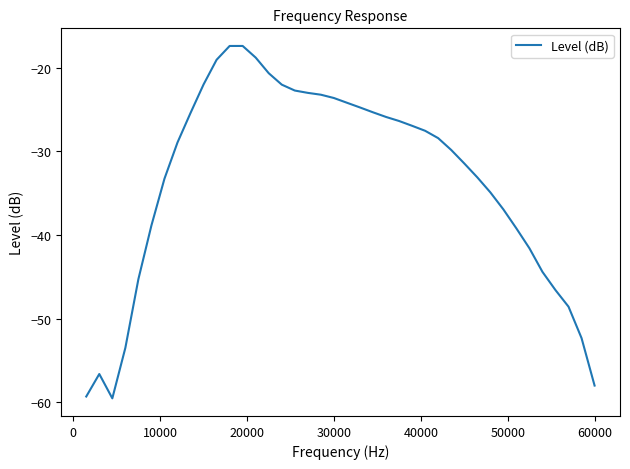

What is the maximum value shown in the chart?

-17.4